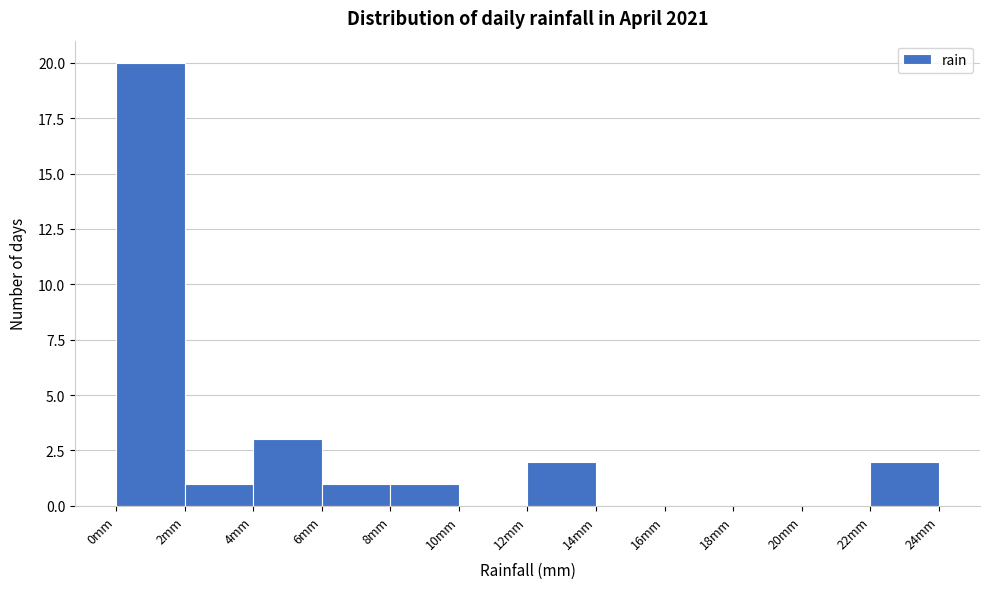

Reading left to right, transcribe this chart: for each bar, give the range it covers on the x-axis and its height. The values are not printed on the chart, so give them approximately, as read against the axis.

0 to 2: 20
2 to 4: 1
4 to 6: 3
6 to 8: 1
8 to 10: 1
10 to 12: 0
12 to 14: 2
14 to 16: 0
16 to 18: 0
18 to 20: 0
20 to 22: 0
22 to 24: 2